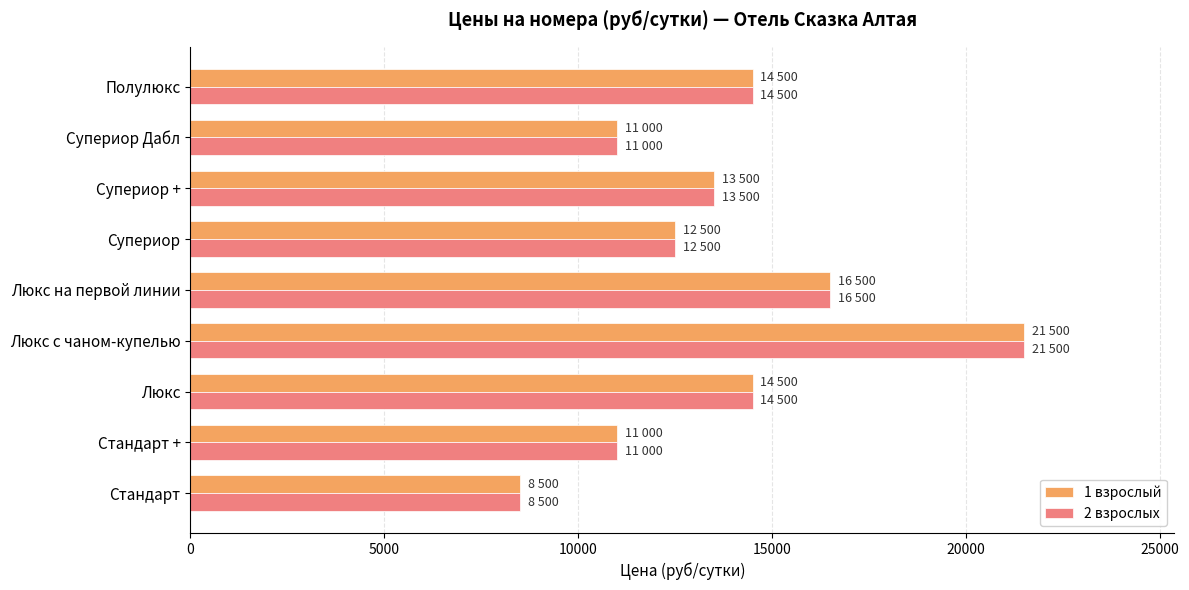

True or false: 2 взрослых has a value of 14500 at Полулюкс.

True